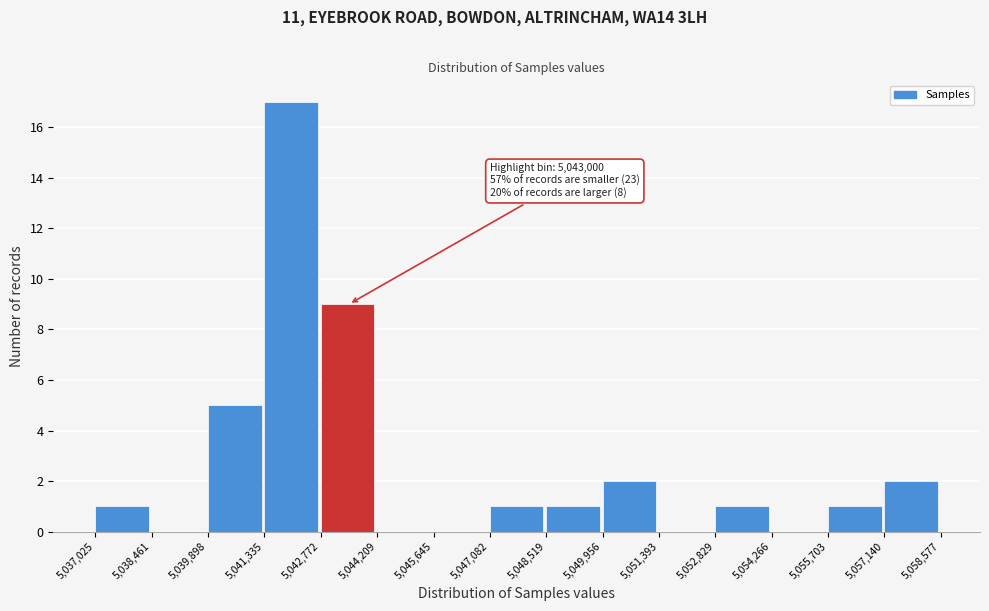

Over which range of the x-axis is the bar tallest?

5,041,335 to 5,042,772